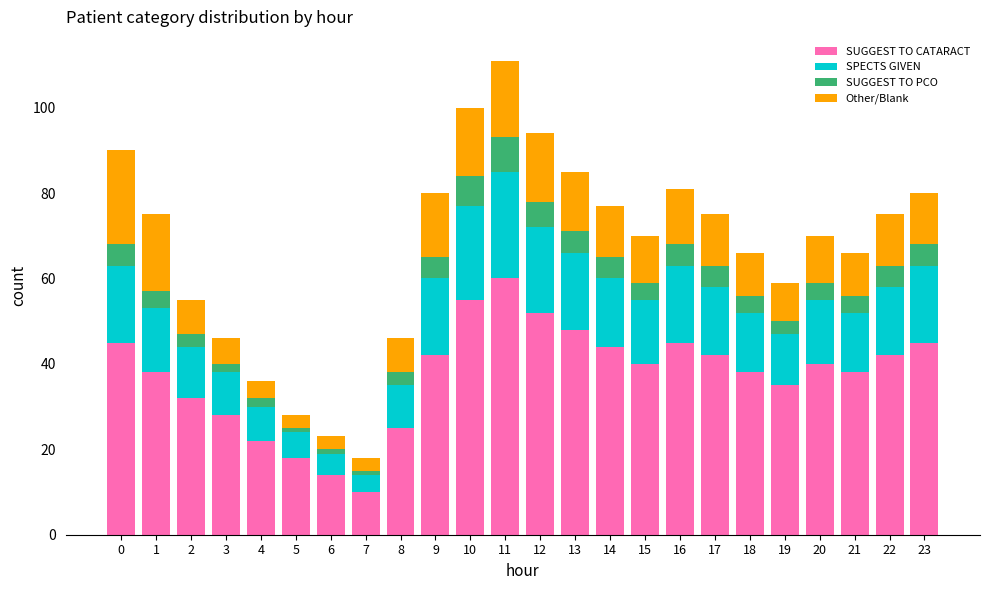

What is the difference between the maximum and minimum values in the SUGGEST TO CATARACT series?

50